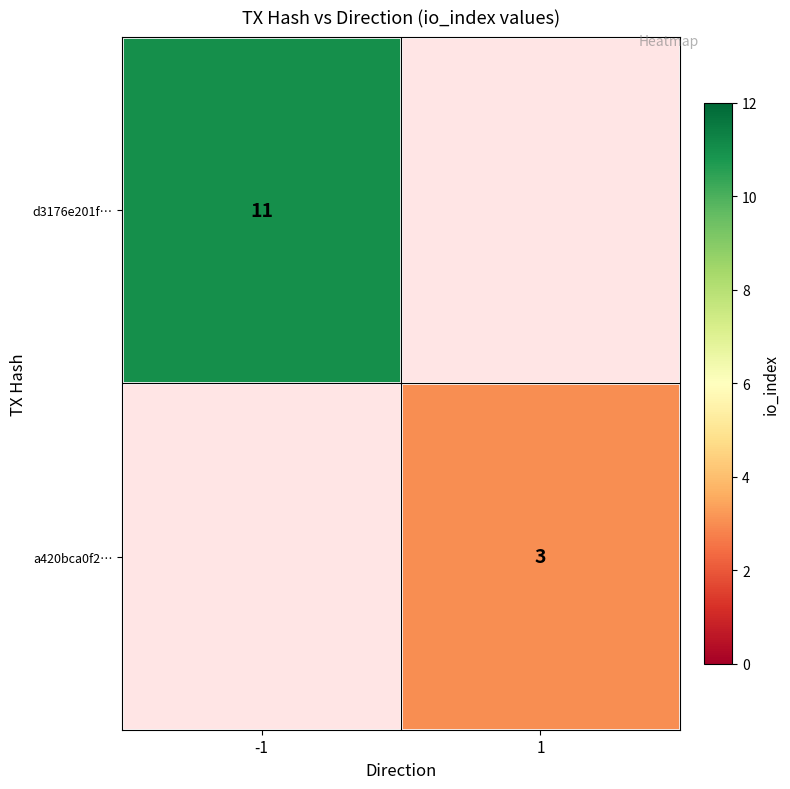

Between 1 and -1, which is larger?

-1